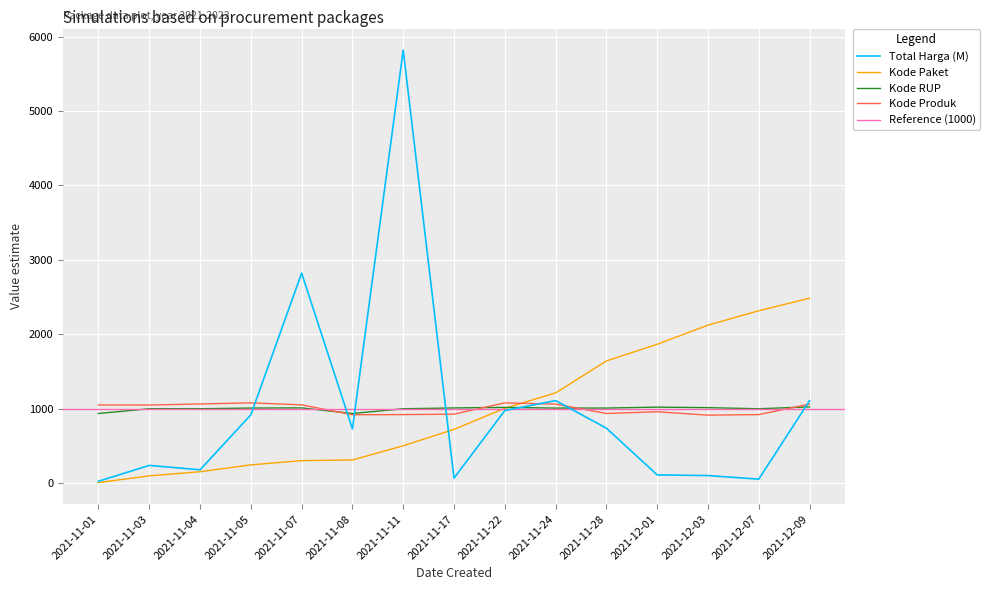

Is it true that Kode RUP equals 498.4 at 2021-12-03?

False